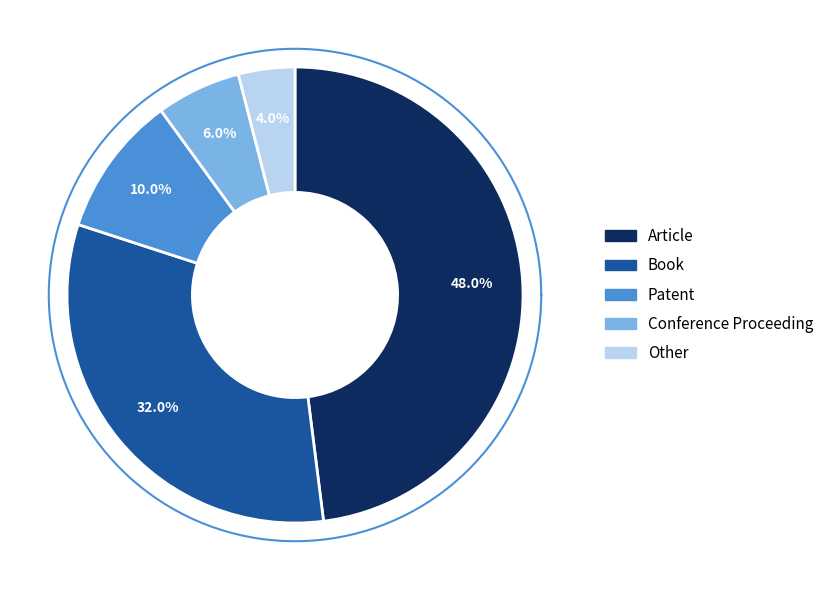

What is the change in value from Book to Patent?

-22